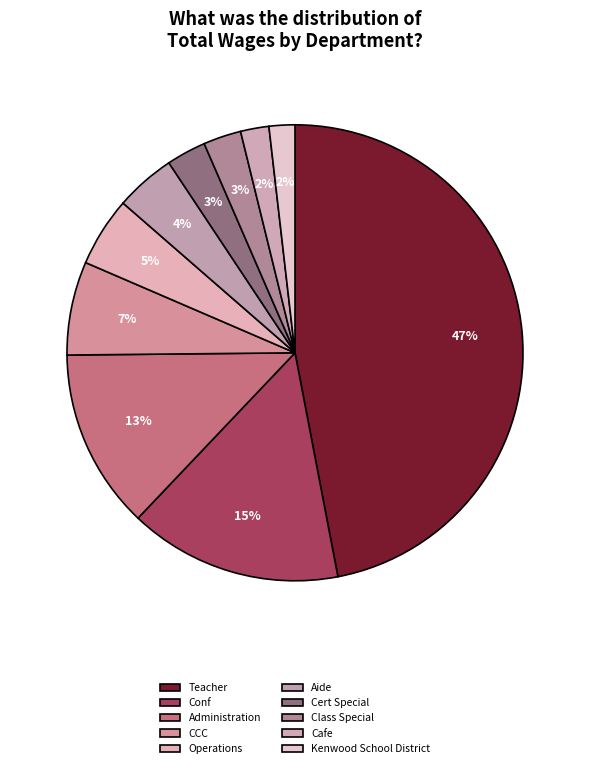

Is the sum of Teacher and Cafe greater than half?

No